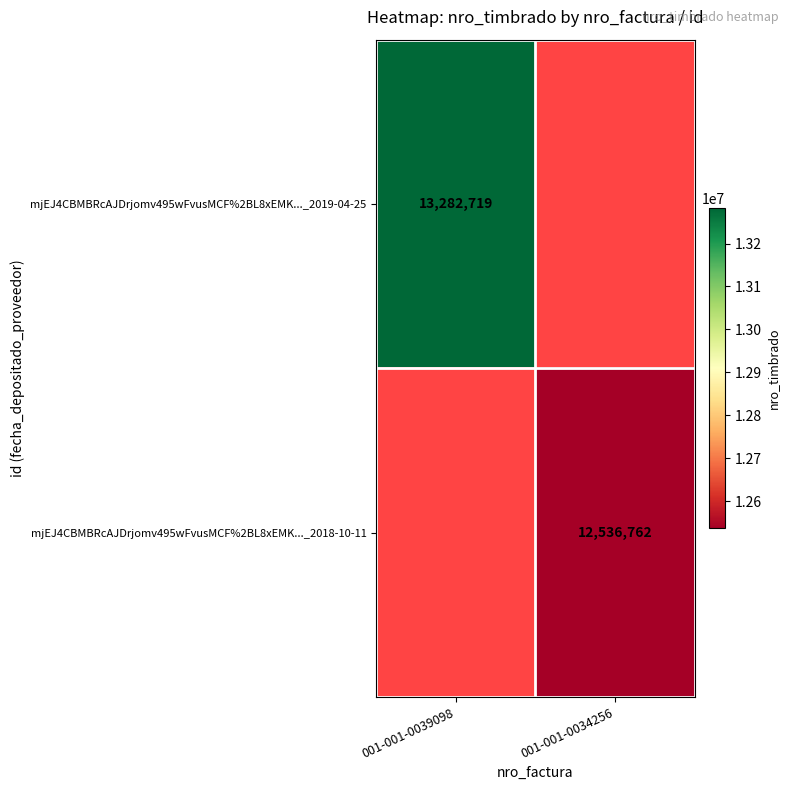

Is it true that mjEJ4CBMBRcAJDrjomv495wFvusMCF%2BL8xEMK..._2018-10-11 equals 12536762 at 001-001-0034256?

True